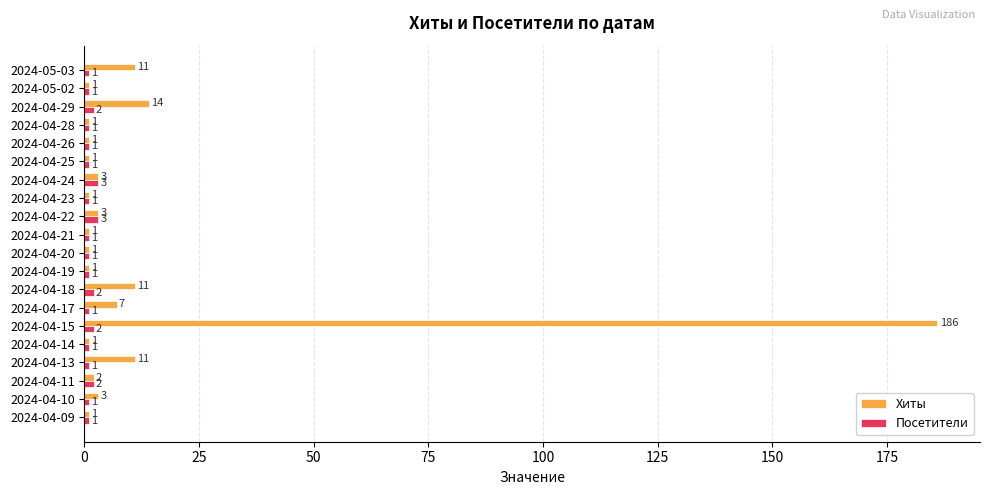

What is the average value of the Посетители series?

1